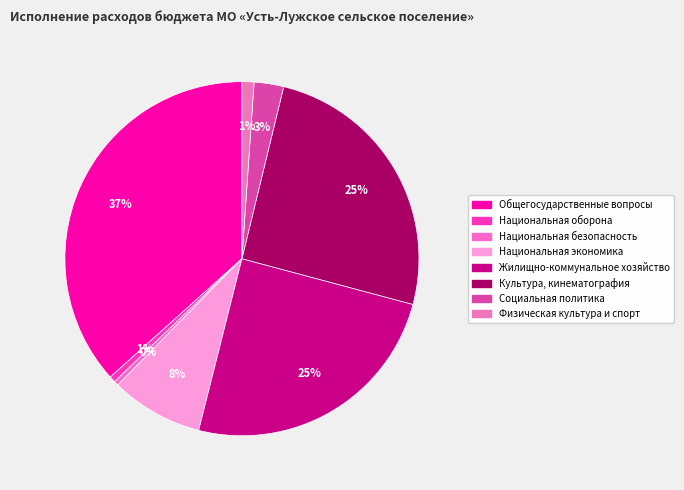

How many segments does this pie chart have?

8